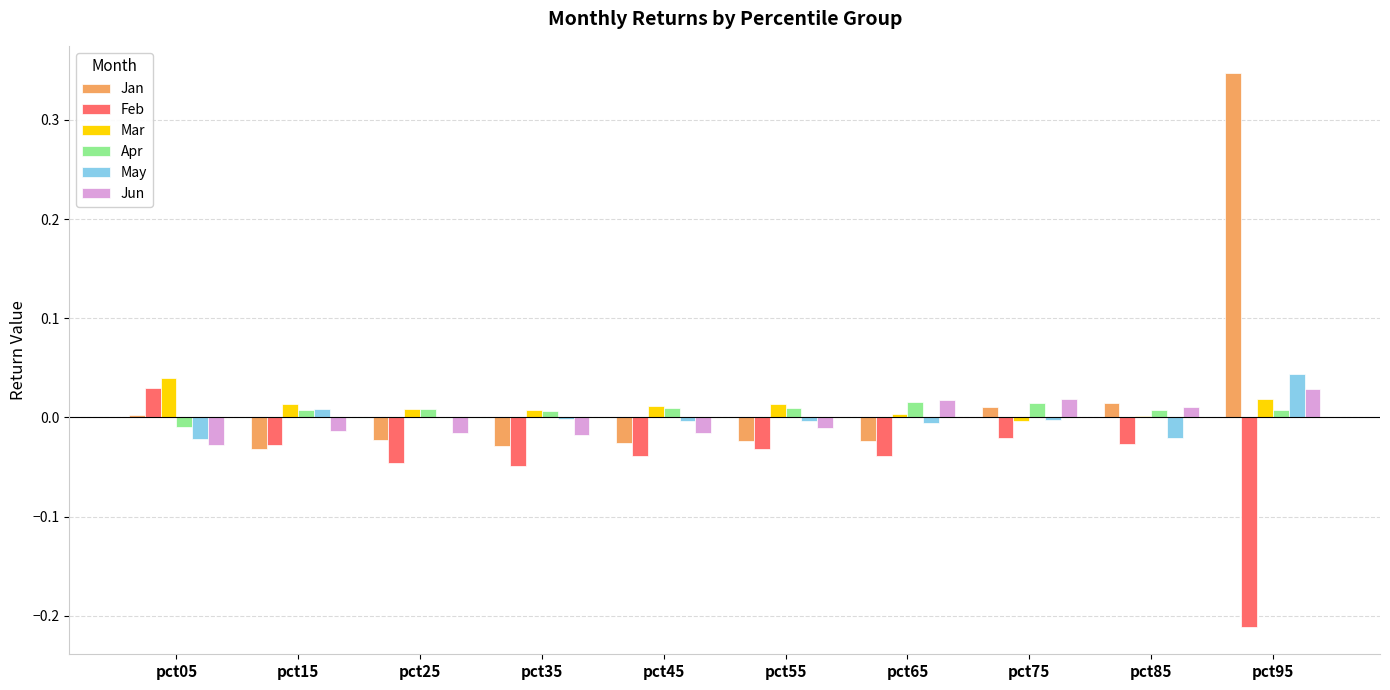

Which series has the largest total across all categories?

Jan